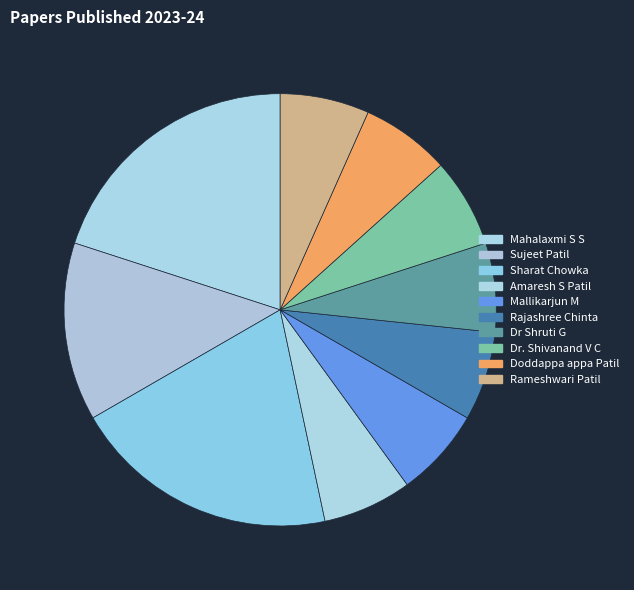

Rank the categories by value from lowest to highest.

Amaresh S Patil, Mallikarjun M, Rajashree Chinta, Dr Shruti G, Dr. Shivanand V C, Doddappa appa Patil, Rameshwari Patil, Sujeet Patil, Mahalaxmi S S, Sharat Chowka